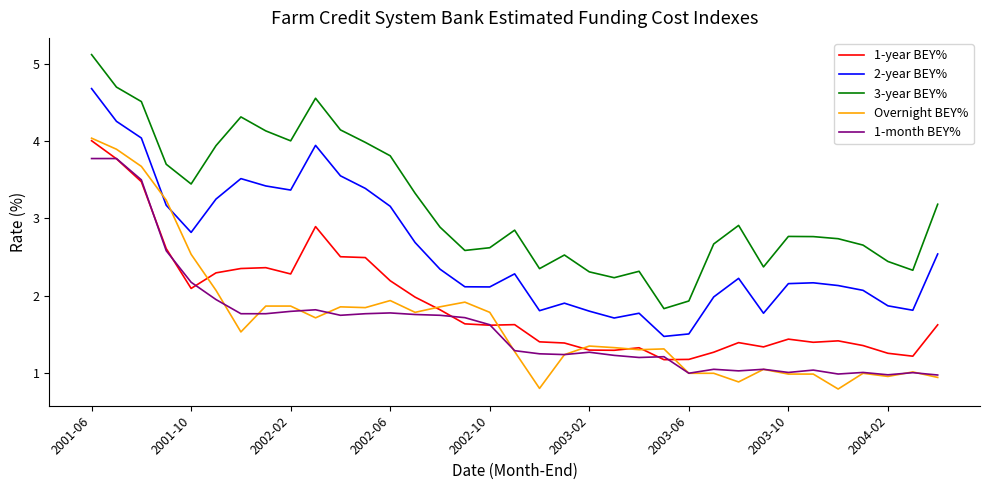

True or false: 2-year BEY% and 1-year BEY% intersect in this chart.

False